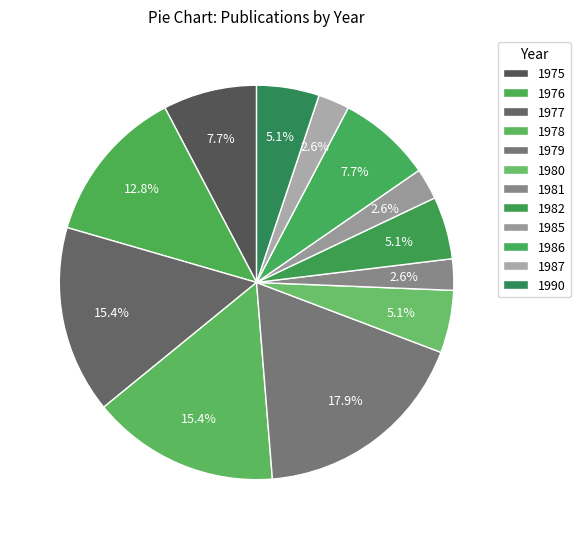

Which category has the biggest portion of the pie?

1979